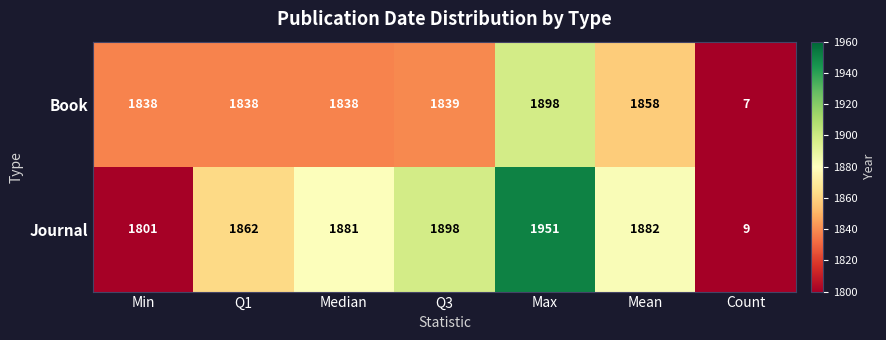

Count the number of categories in the chart.

7